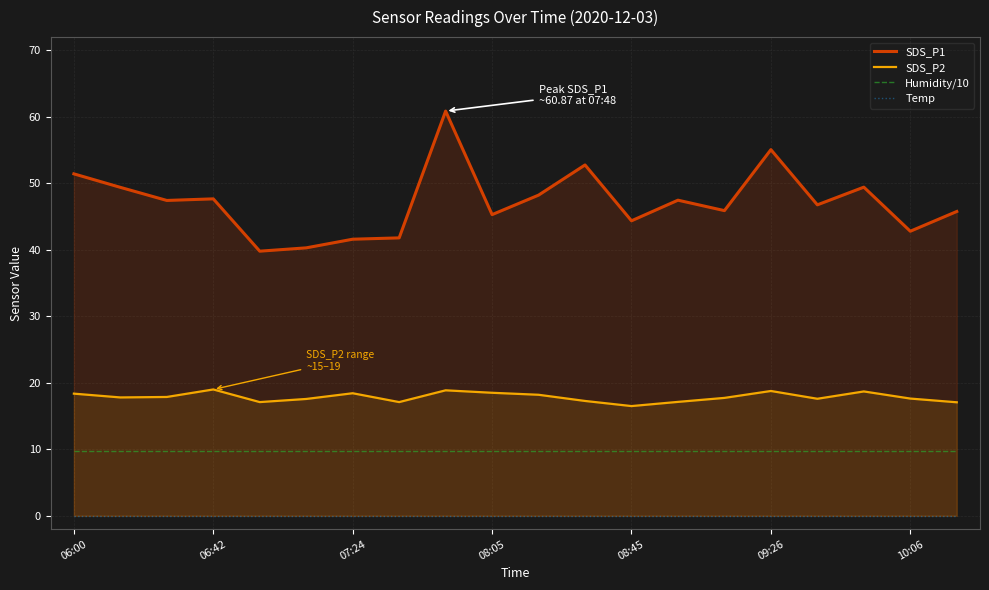

True or false: Humidity/10 has a value of 13.8 at 10.

False